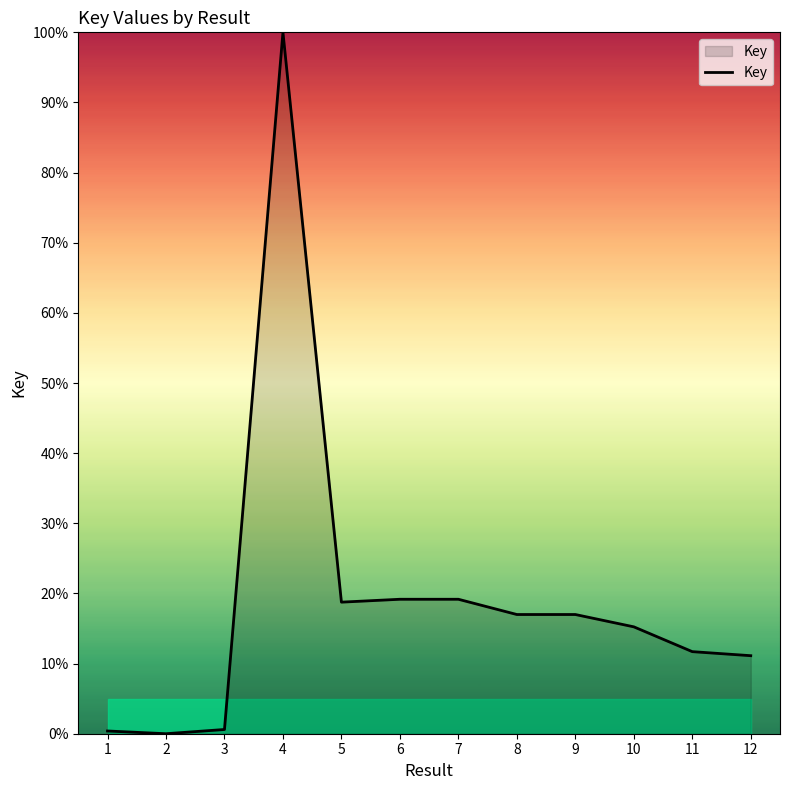

What is the greatest value displayed?

100.0